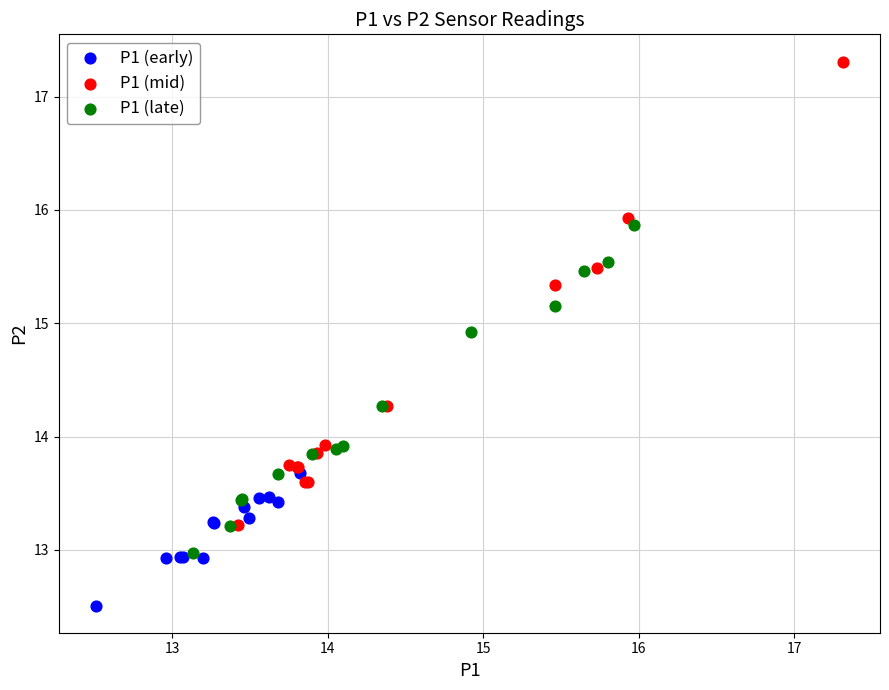

Which series has the largest Y range (max minus min)?

P1 (mid)